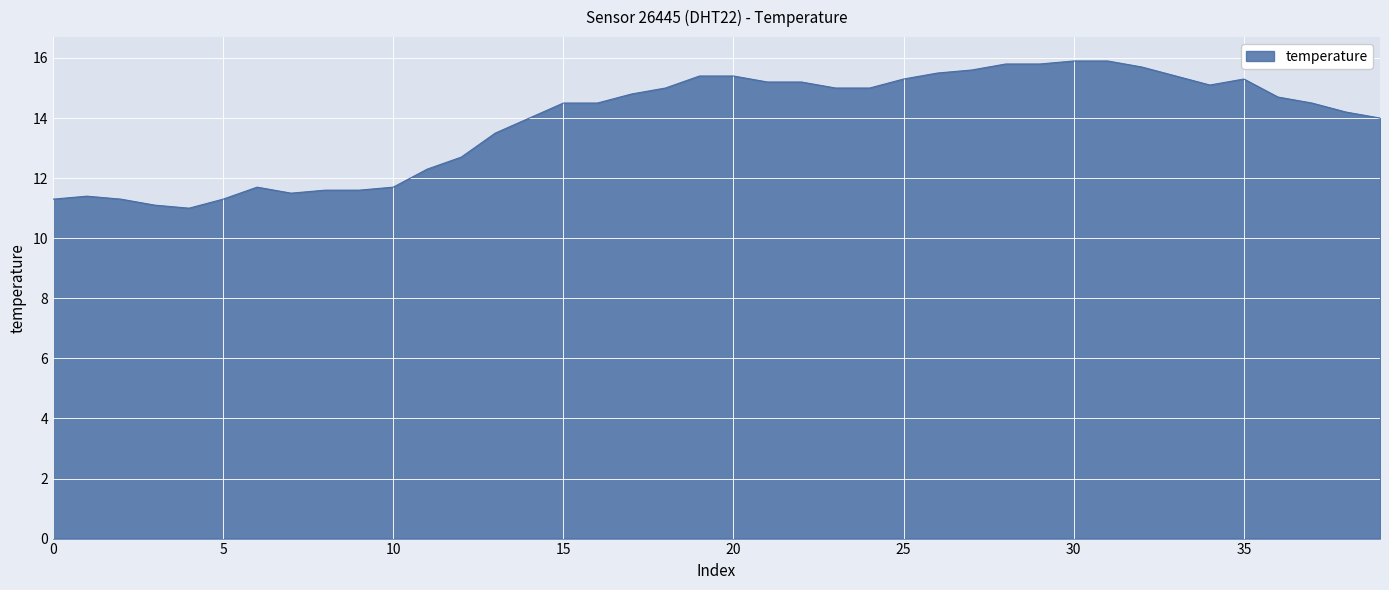

What is the greatest value displayed?

15.9